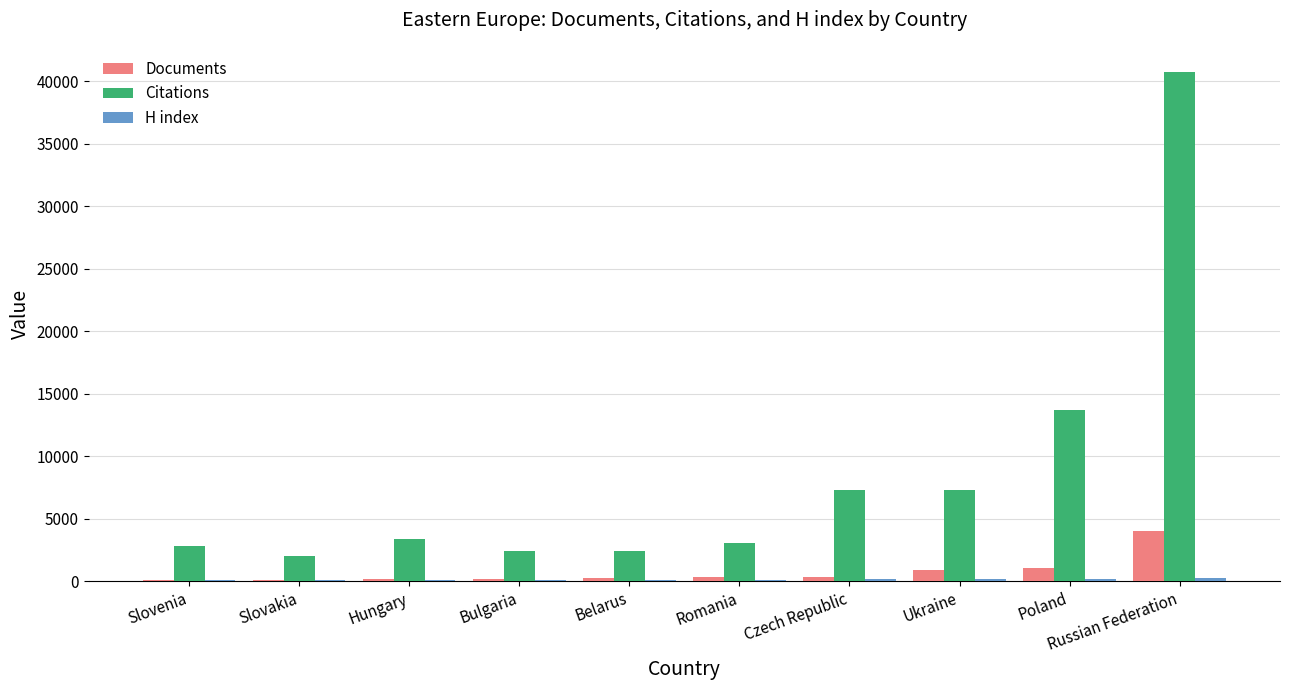

At which category is the sum across all series the highest?

Russian Federation